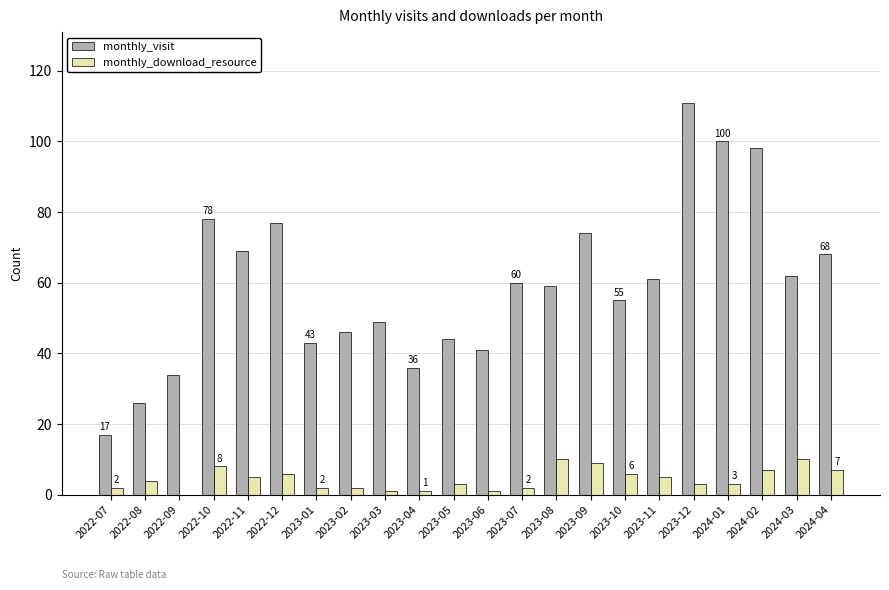

What is the total value across all series at 2023-01?

45